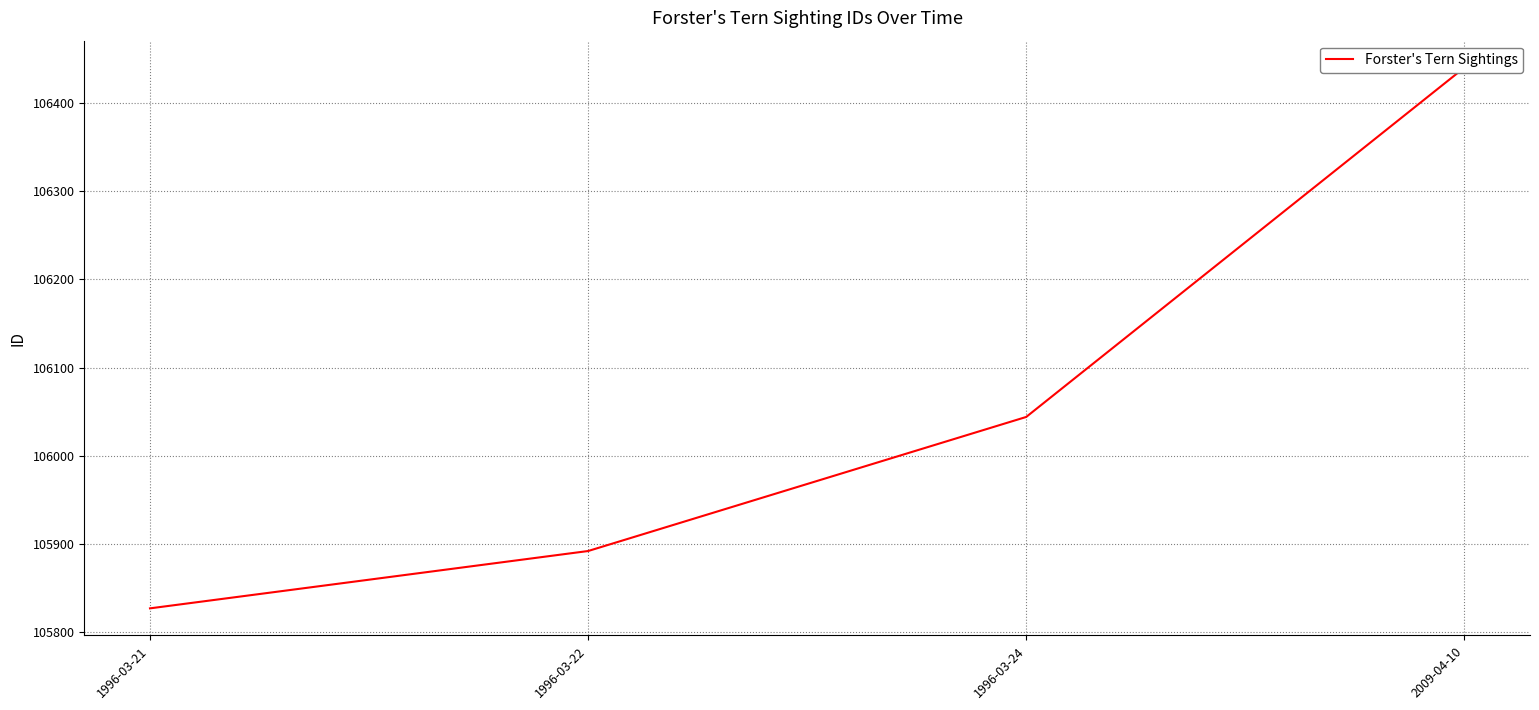

At which label does the data first exceed 106044?

2009-04-10